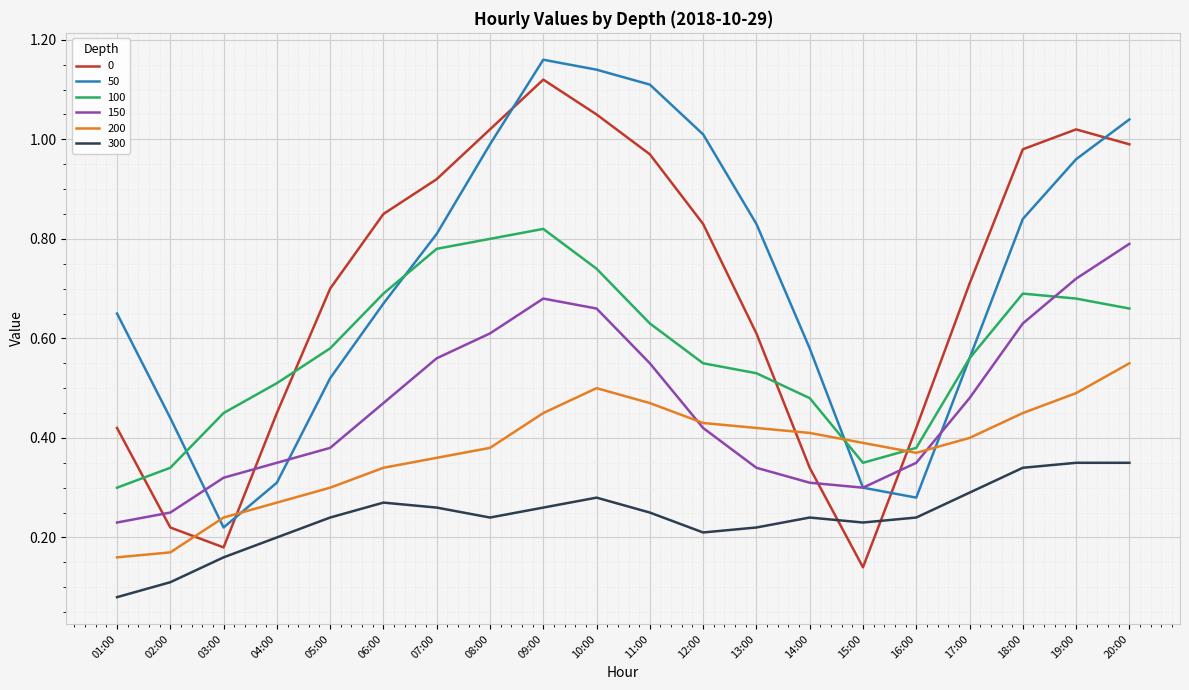

At which category is the sum across all series the highest?

09:00